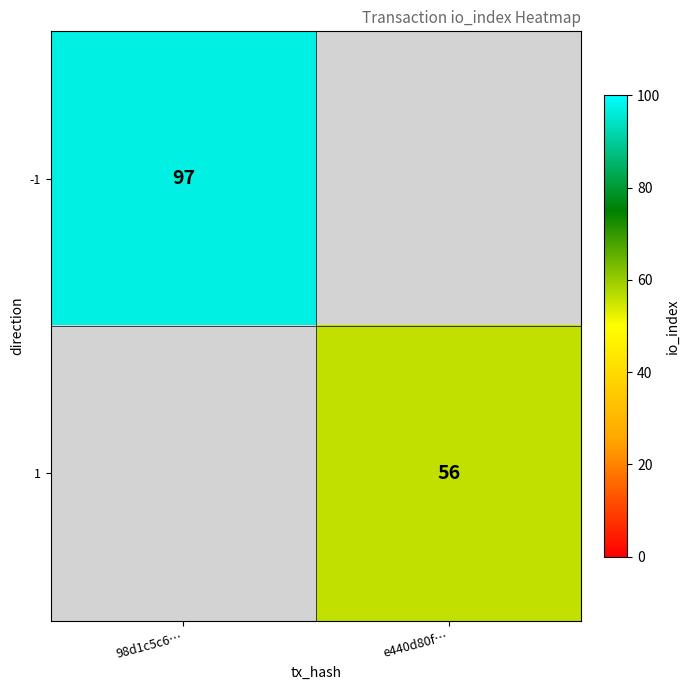

The value of 1 at e440d80f… is 56. True or false?

True